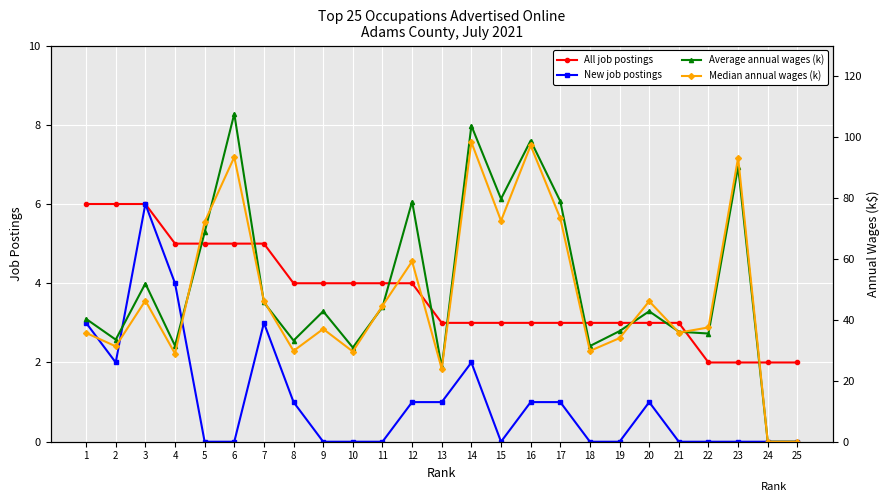

Reading right to left, list all the values displayed in this chart.

All job postings: 25=2.0	24=2.0	23=2.0	22=2.0	21=3.0	20=3.0	19=3.0	18=3.0	17=3.0	16=3.0	15=3.0	14=3.0	13=3.0	12=4.0	11=4.0	10=4.0	9=4.0	8=4.0	7=5.0	6=5.0	5=5.0	4=5.0	3=6.0	2=6.0	1=6.0
New job postings: 25=0.0	24=0.0	23=0.0	22=0.0	21=0.0	20=1.0	19=0.0	18=0.0	17=1.0	16=1.0	15=0.0	14=2.0	13=1.0	12=1.0	11=0.0	10=0.0	9=0.0	8=1.0	7=3.0	6=0.0	5=0.0	4=4.0	3=6.0	2=2.0	1=3.0
Average annual wages (k): 25=0.0	24=0.0	23=90.3	22=35.5	21=36.1	20=42.8	19=36.3	18=31.4	17=78.9	16=98.8	15=79.7	14=103.7	13=24.4	12=78.8	11=44.2	10=30.9	9=42.8	8=33.2	7=45.7	6=107.6	5=68.7	4=31.5	3=51.9	2=33.5	1=40.3
Median annual wages (k): 25=0.0	24=0.0	23=93.2	22=37.5	21=35.8	20=46.1	19=34.0	18=29.8	17=73.3	16=97.2	15=72.5	14=98.3	13=23.9	12=59.2	11=44.6	10=29.6	9=37.0	8=29.8	7=46.2	6=93.4	5=72.1	4=28.9	3=46.3	2=31.3	1=35.7